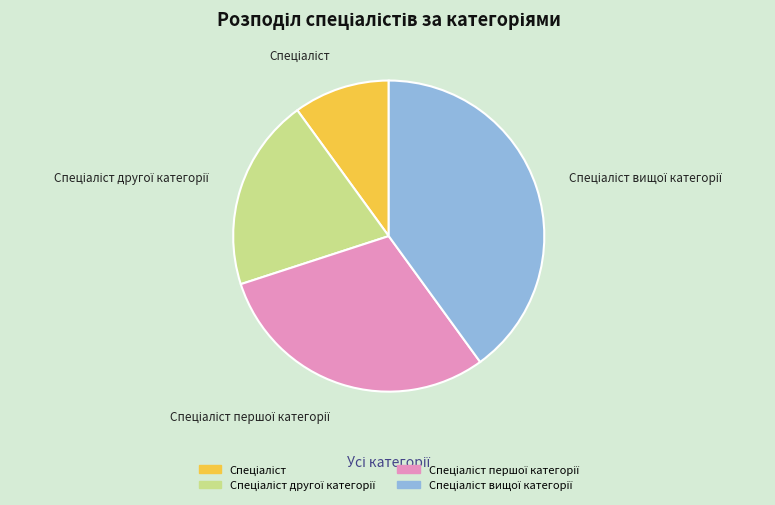

Is there any slice that represents more than half of the pie?

No